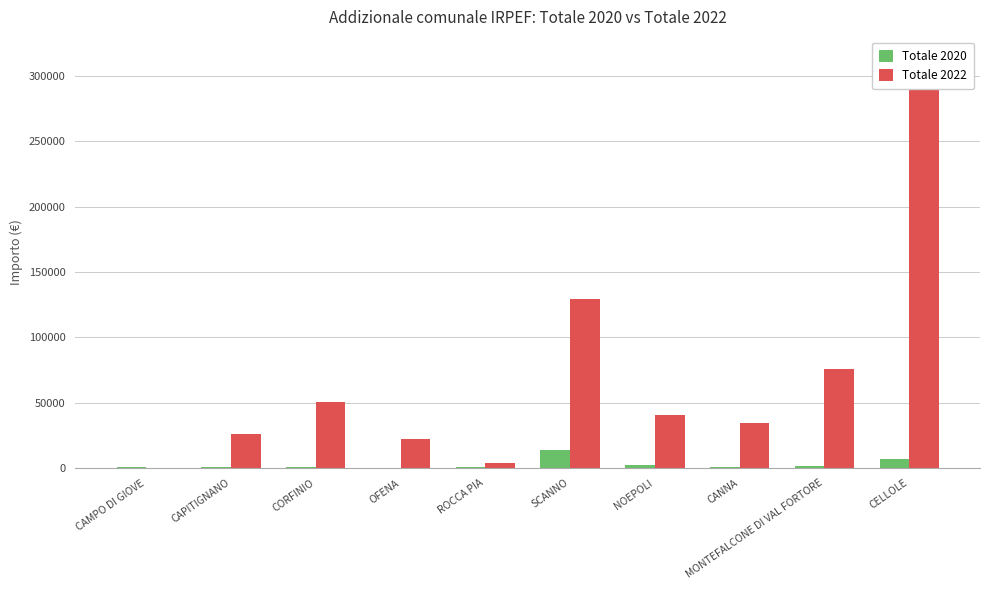

Reading left to right, extract all data points from this chart.

Totale 2020: 1211.7	1000.4	978.9	446.4	662.2	14188.3	2110.1	1005.1	1516.3	7164.7
Totale 2022: 0.0	26332.2	50364.0	22266.3	3674.4	129230.5	40311.0	34873.8	75617.0	294931.9